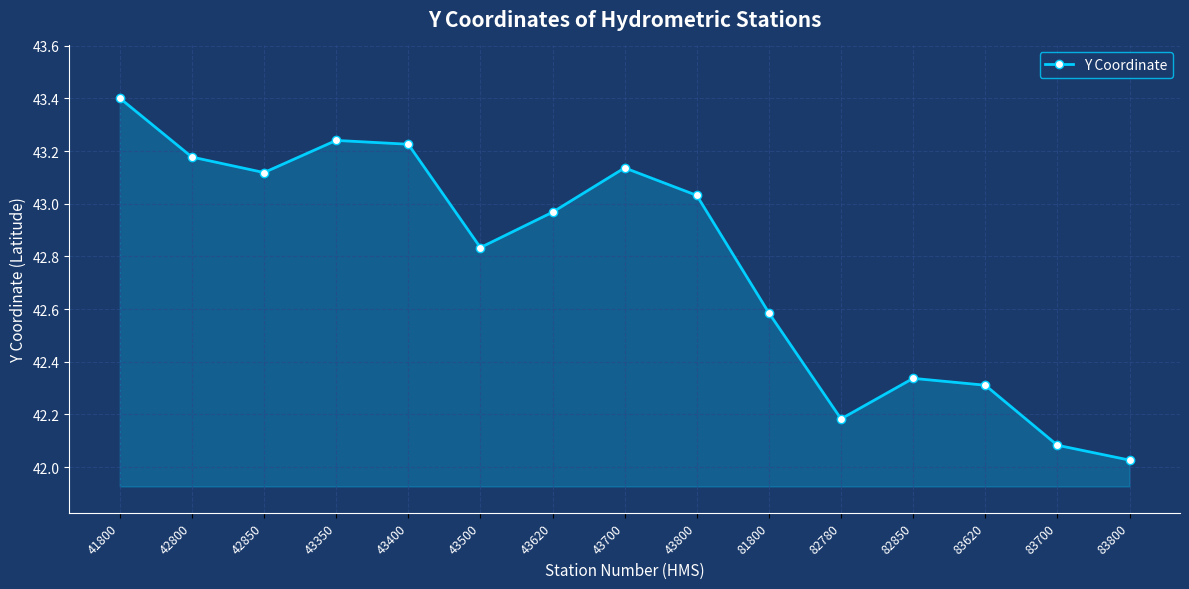

What is the change in value from 41800 to 43400?

-0.2